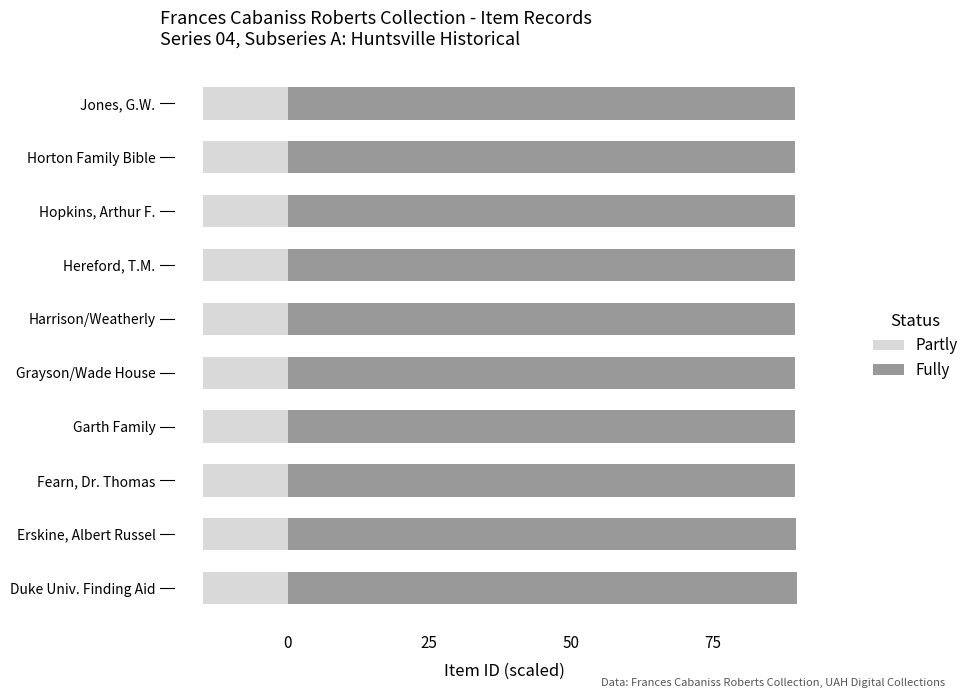

What are all the series names shown in the legend?

Partly, Fully